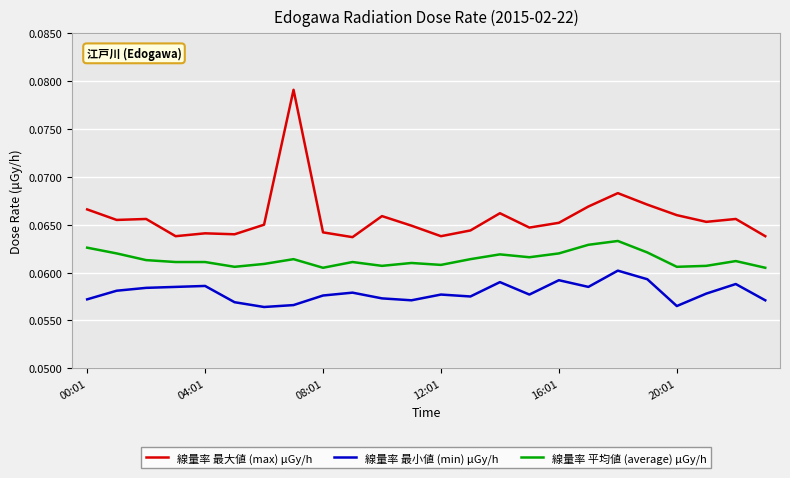

Which series has the widest spread of values?

線量率 最大値 (max) μGy/h